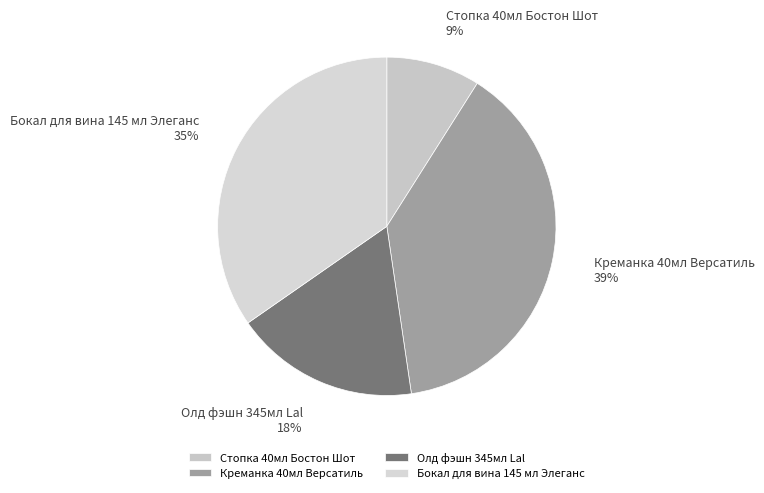

Approximately how many times larger is the value at Креманка 40мл Версатиль compared to Бокал для вина 145 мл Элеганс?

1.1